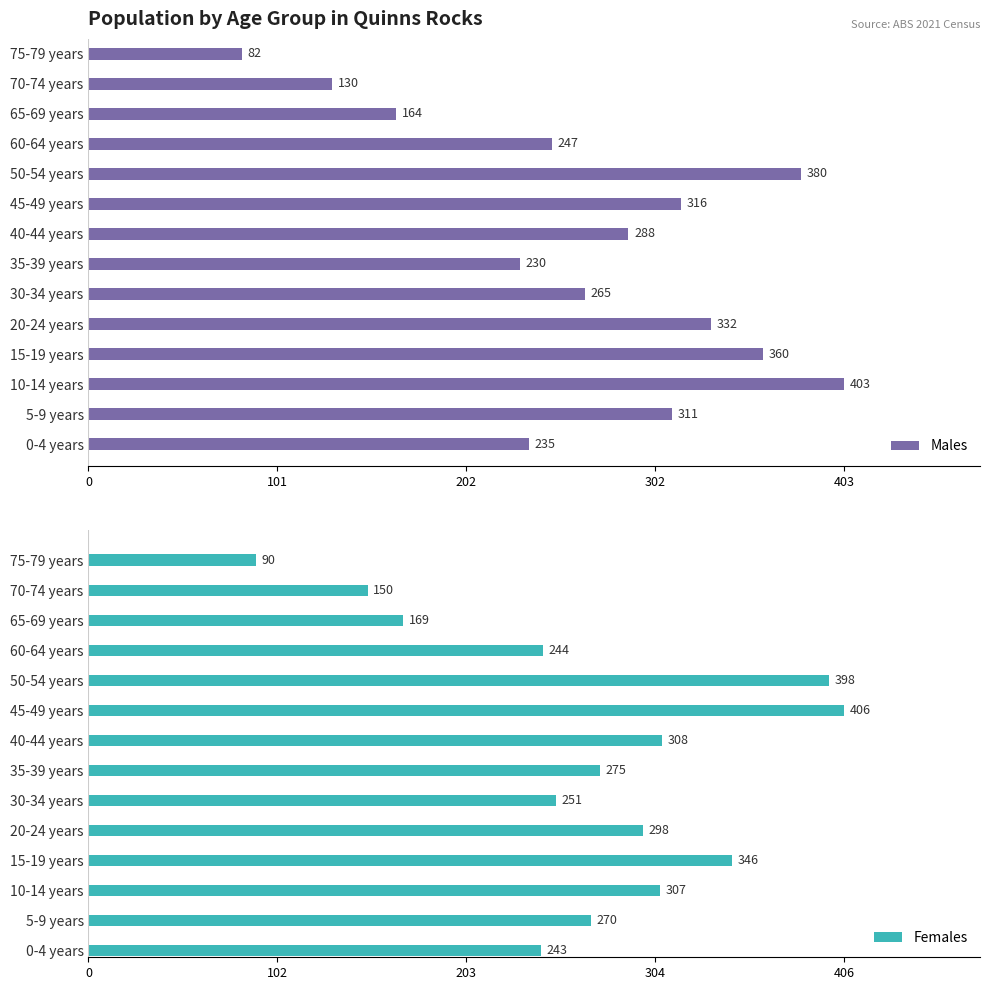

What are all the series names shown in the legend?

Males, Females